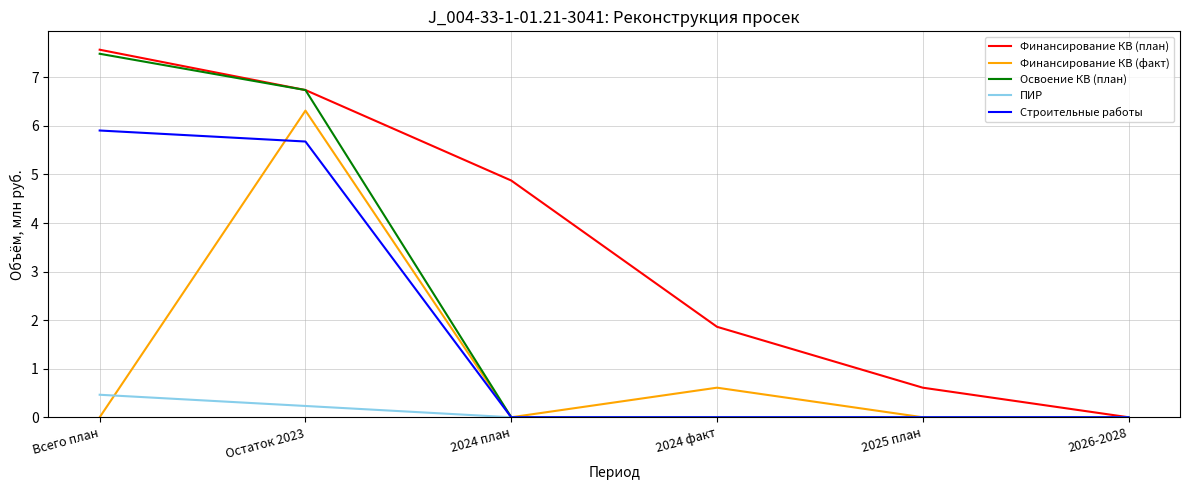

Where does the Финансирование КВ (план) series first go above 4?

Всего план